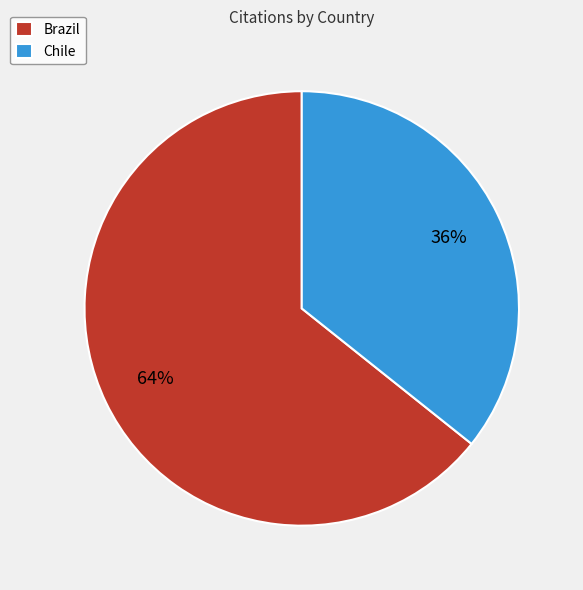

Is it true that Brazil is 64% of the pie?

True